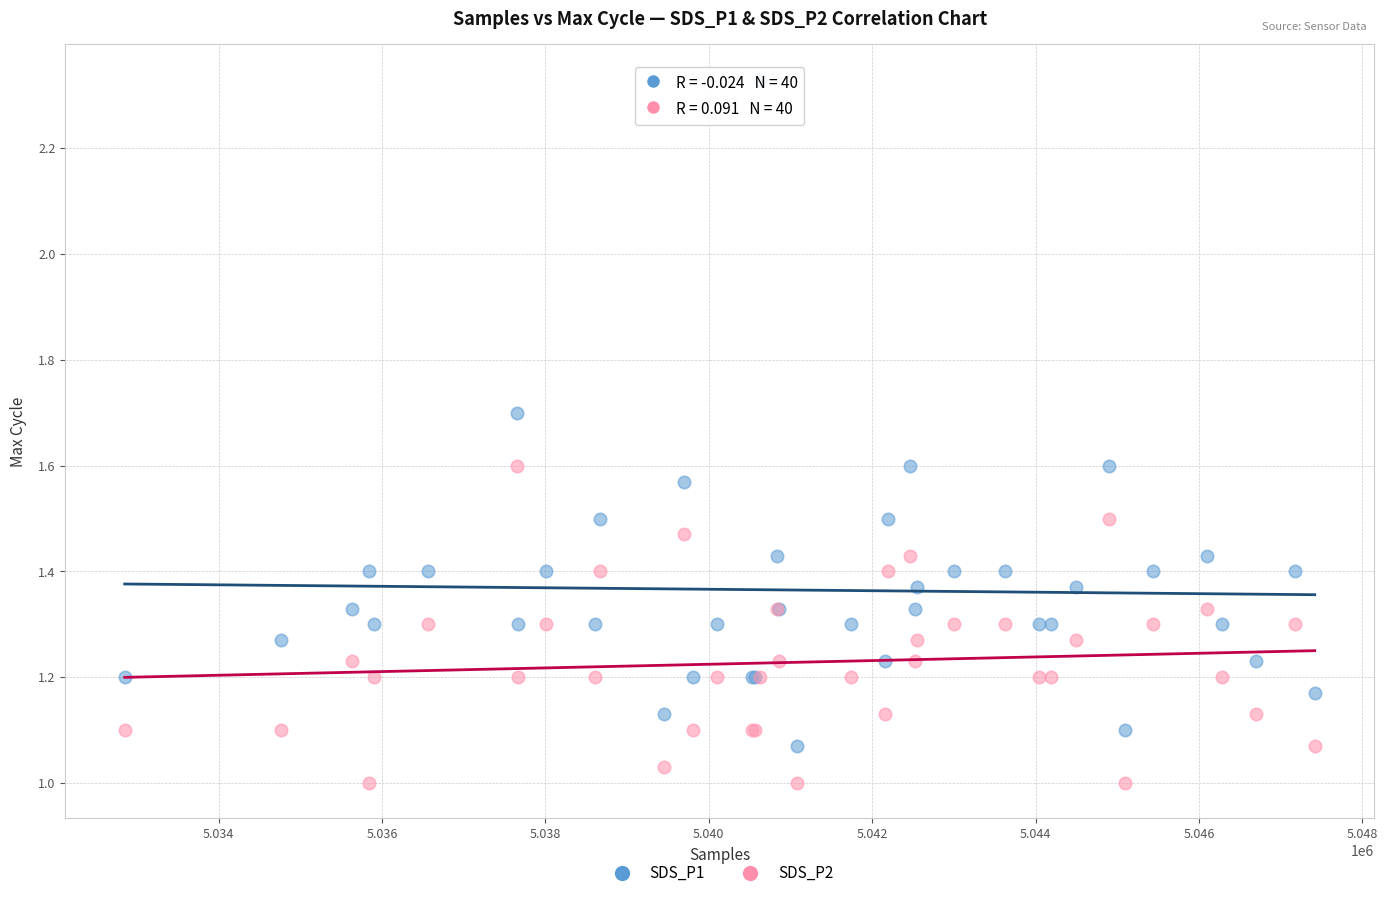

Which series contains the lowest Y value?

SDS_P2